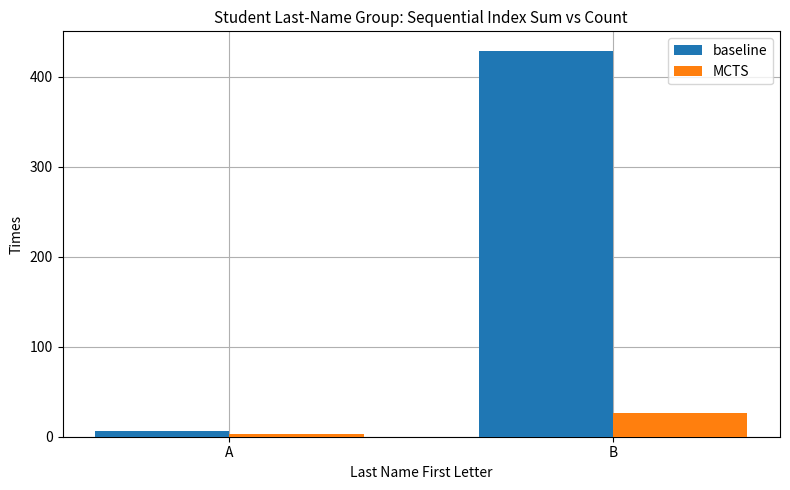

At which label is MCTS closest to 14?

A